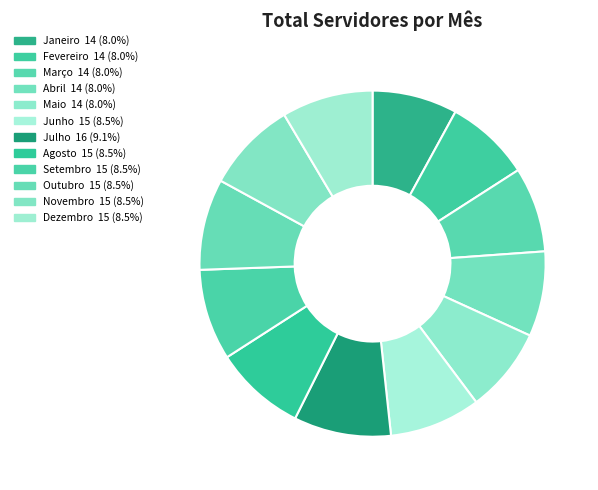

Which has a higher value, Maio or Março?

Maio